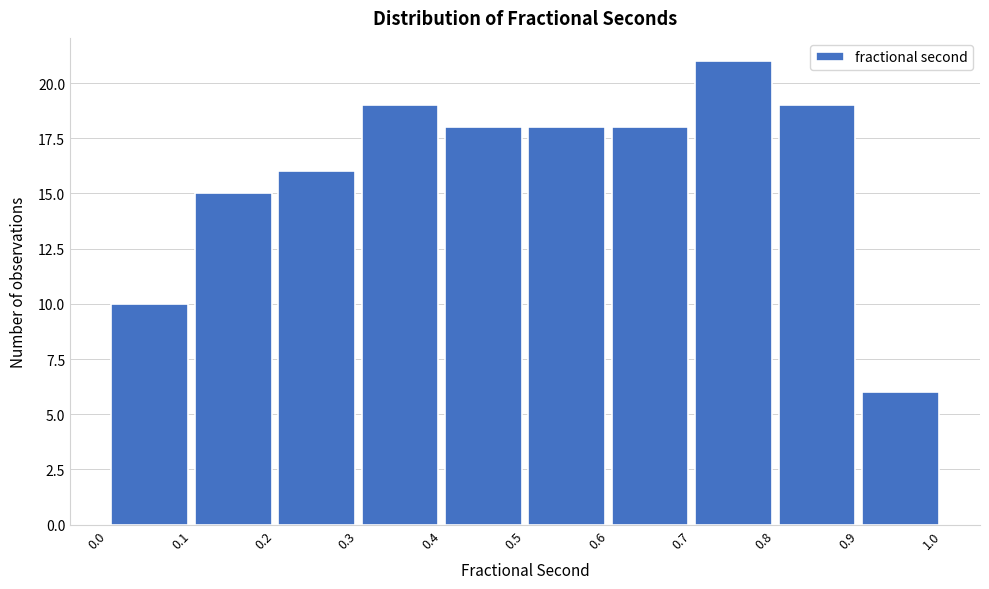

Reading left to right, list every bar in this chart as the range it spans on the x-axis followed by its height. The values are not printed on the chart, so give them approximately, as read against the axis.

0.0 to 0.1: 10
0.1 to 0.2: 15
0.2 to 0.3: 16
0.3 to 0.4: 19
0.4 to 0.5: 18
0.5 to 0.6: 18
0.6 to 0.7: 18
0.7 to 0.8: 21
0.8 to 0.9: 19
0.9 to 1.0: 6